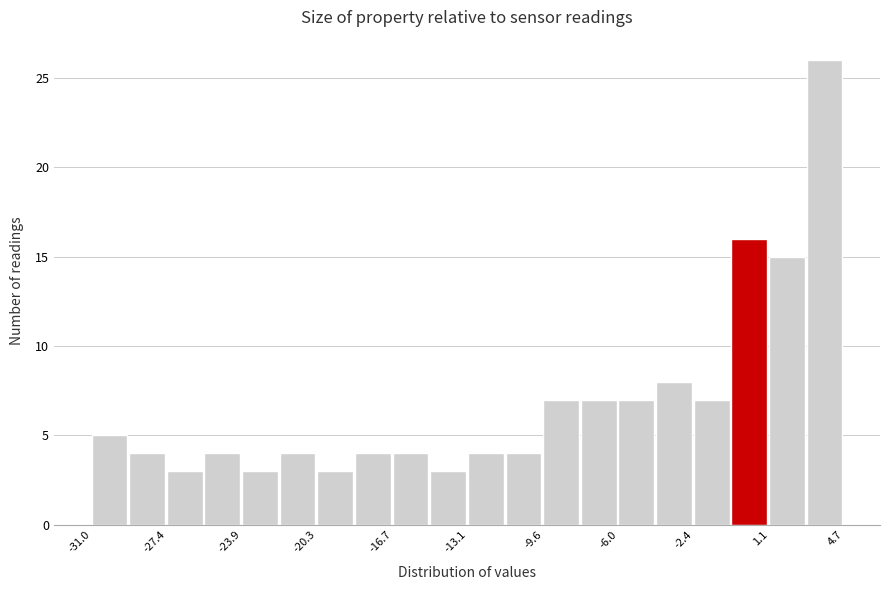

Around what value on the x-axis is the tallest bar? Give the approximate position of its centre, as read against the axis.

4.0